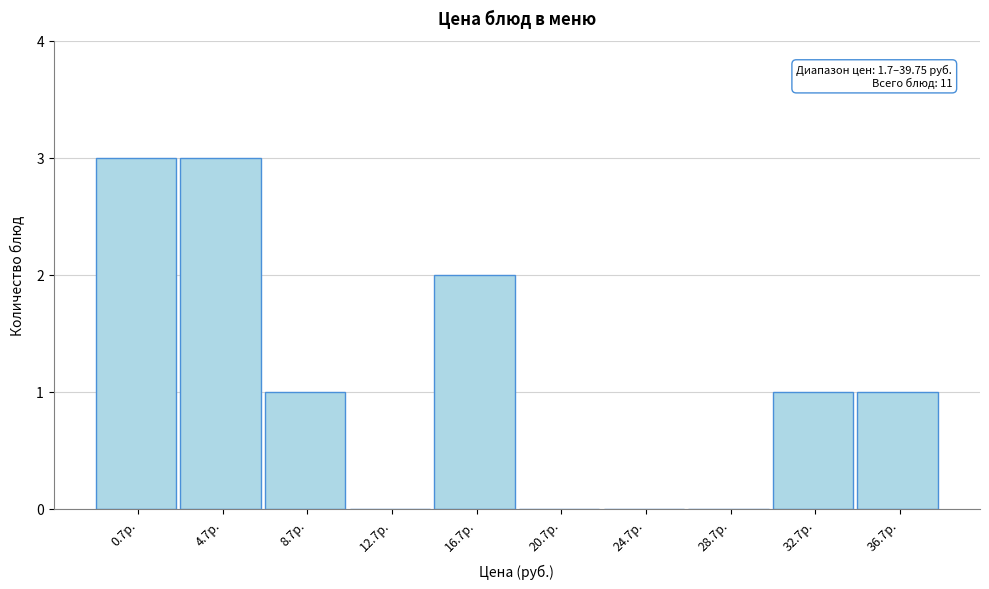

Reading left to right, extract all data points from this chart.

0.7р.=3	4.7р.=3	8.7р.=1	12.7р.=0	16.7р.=2	20.7р.=0	24.7р.=0	28.7р.=0	32.7р.=1	36.7р.=1